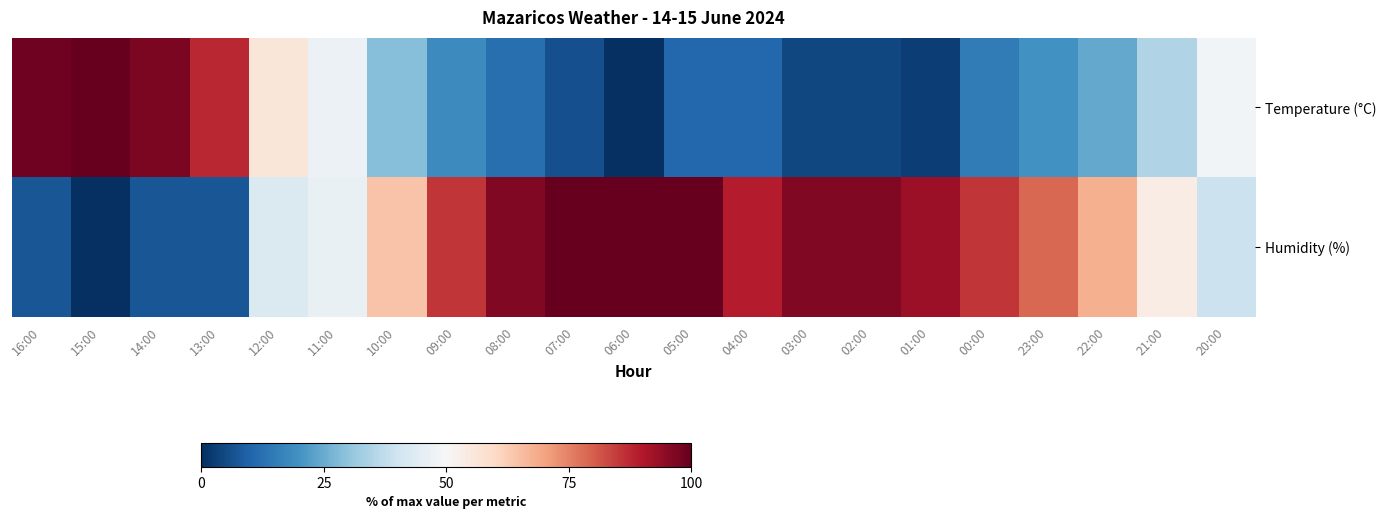

Between 07:00 and 00:00, which series saw the biggest shift?

Humidity (%)